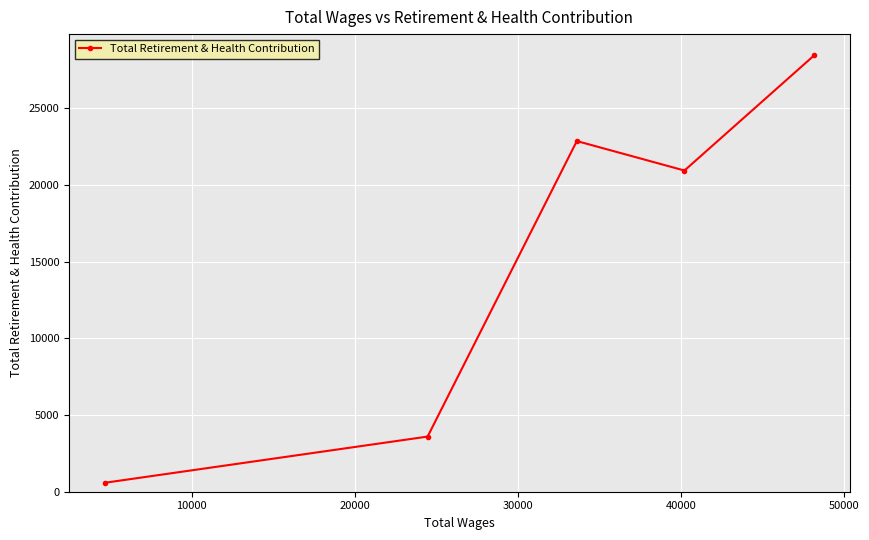

What is the sum of all values?

76384